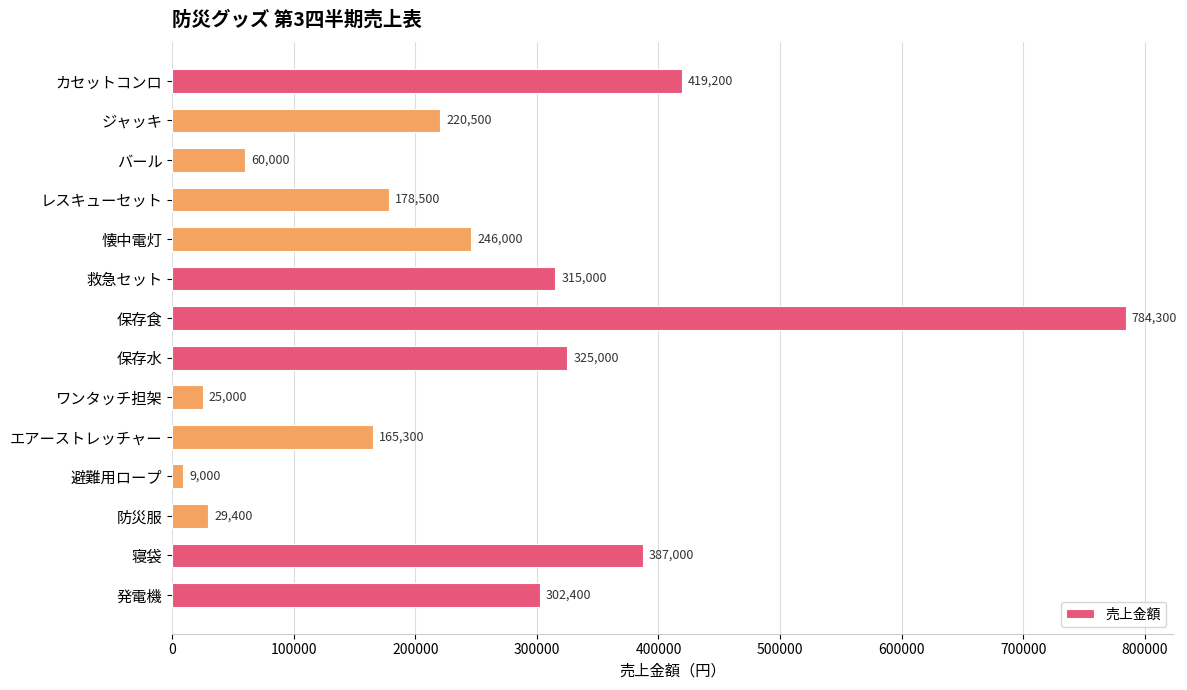

What is the average value?

247614